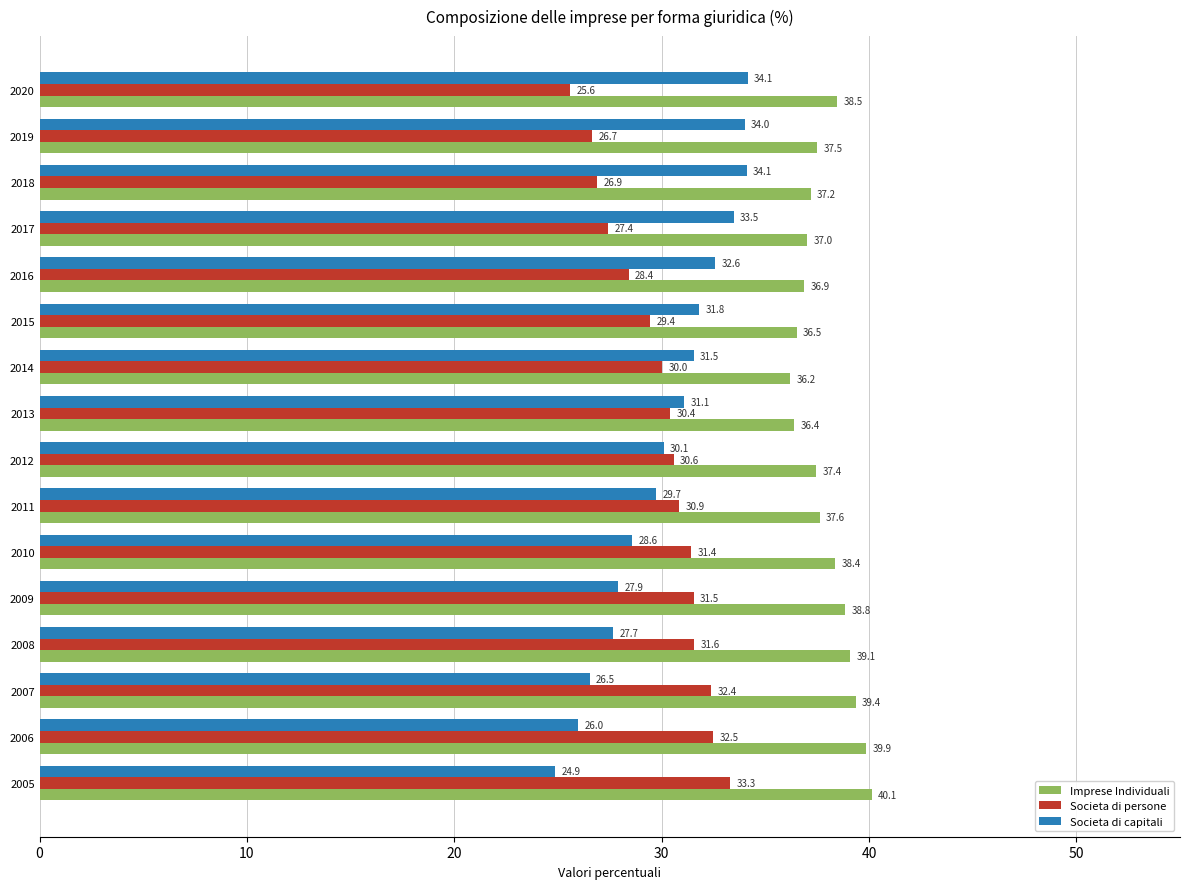

Is the value of Imprese Individuali at 2006 greater than the value of Societa di persone at 2017?

Yes